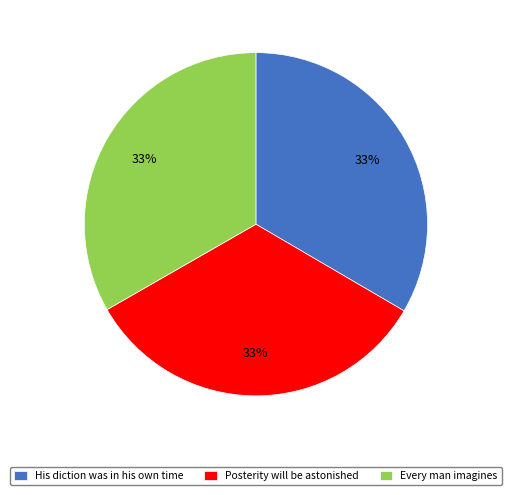

Does any single category account for the majority?

No